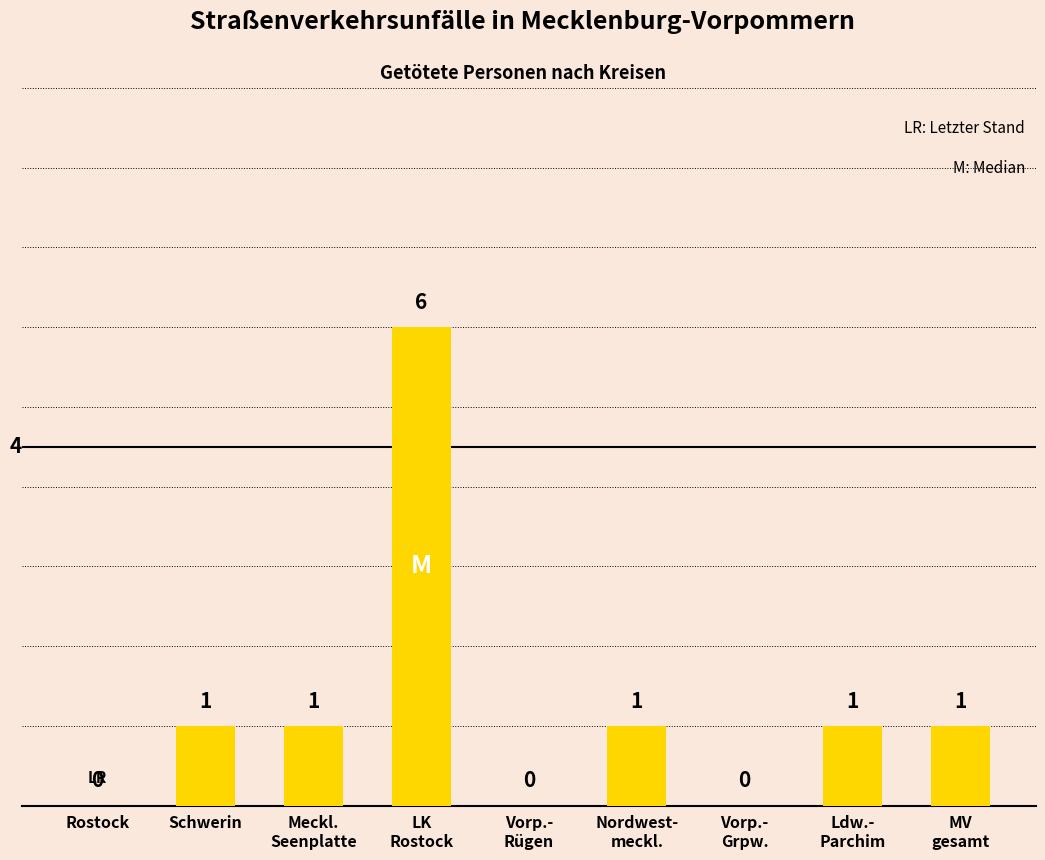

True or false: the data shows 0 at Vorp.-
Grpw..

True